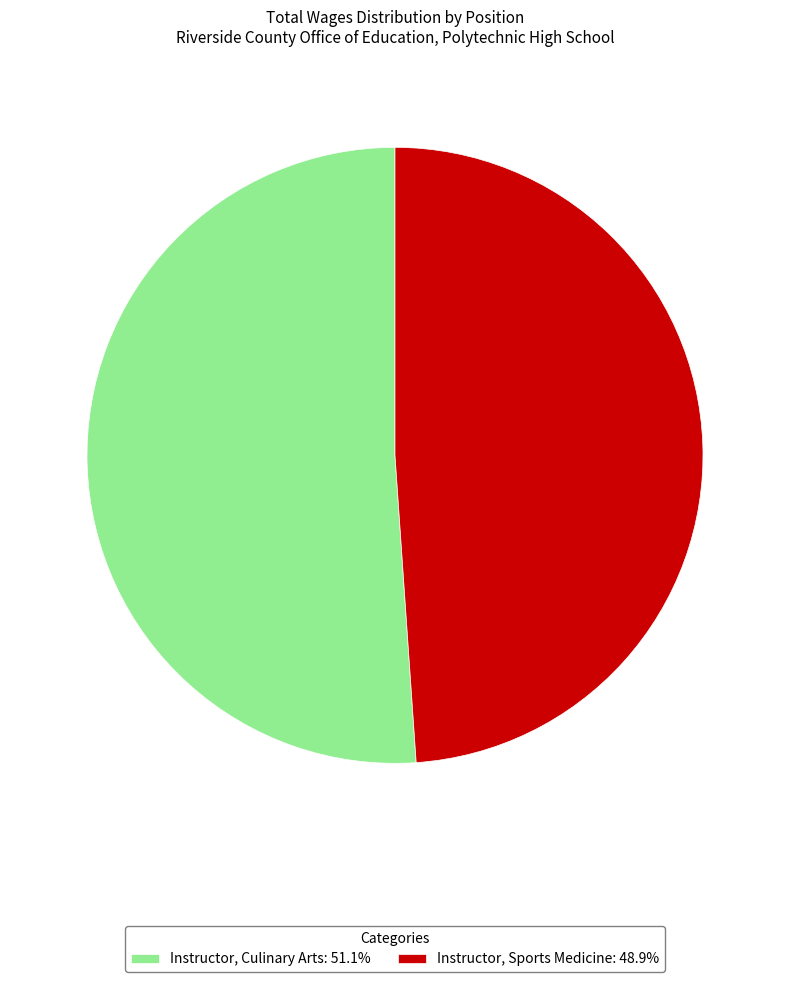

Count the number of slices in the pie.

2